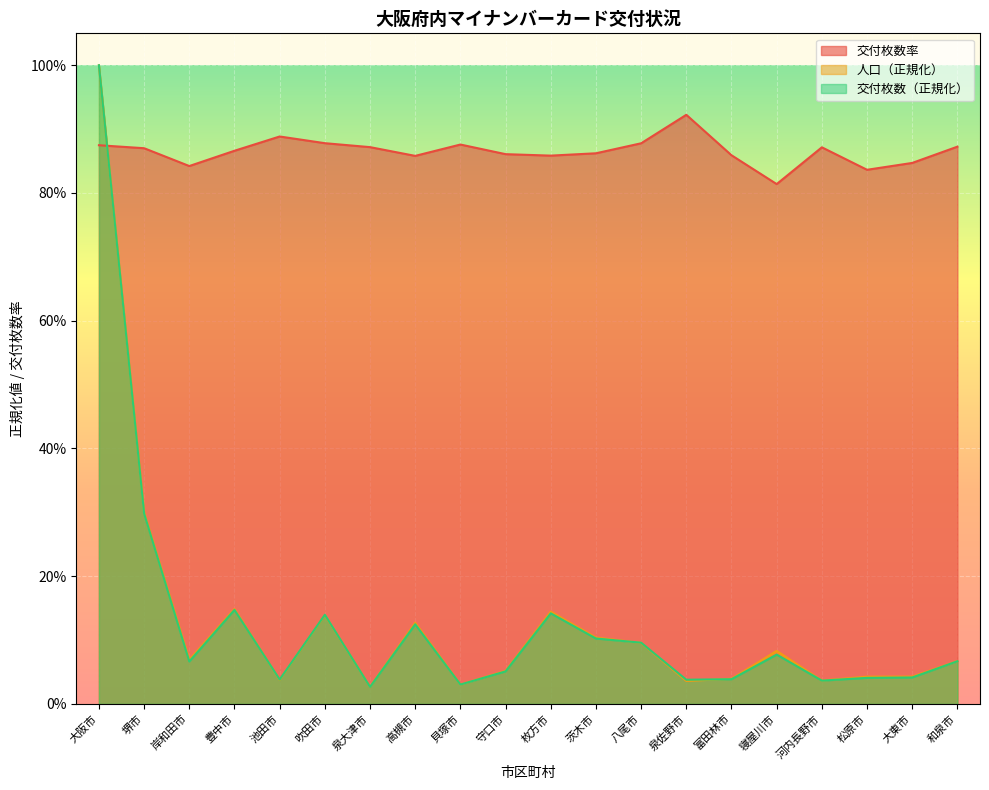

What is the value of the 人口（万人） point at the 10th from the left?

0.1